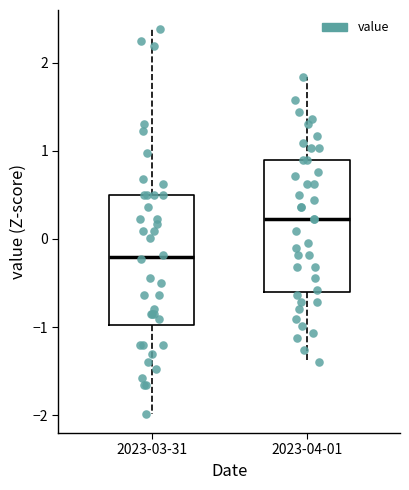

Which box has the lowest median line?

2023-03-31